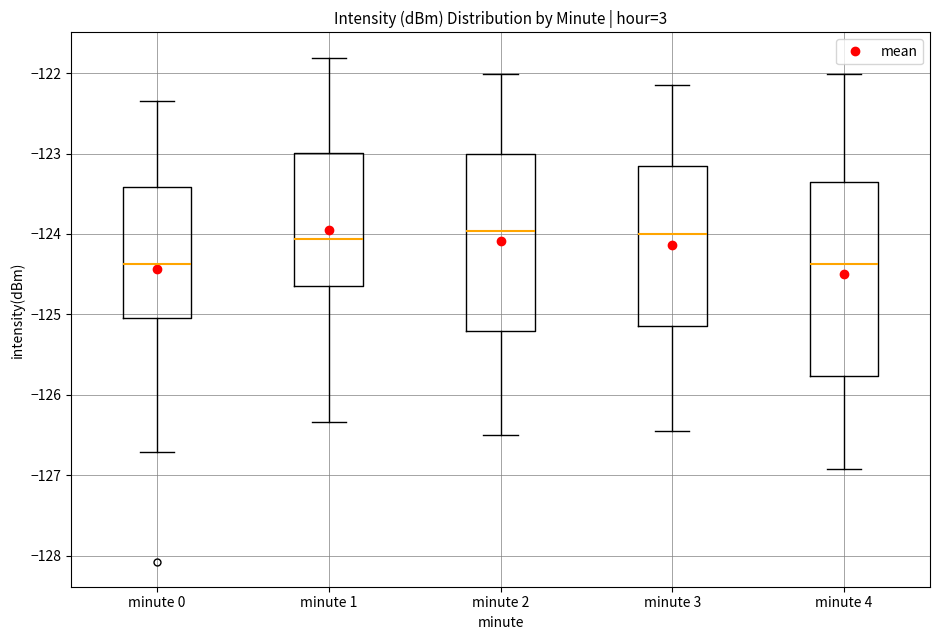

Where is the lower edge of the box for minute 1 on the y-axis? The values are not printed on the chart, so give them approximately, as read against the axis.

-124.6